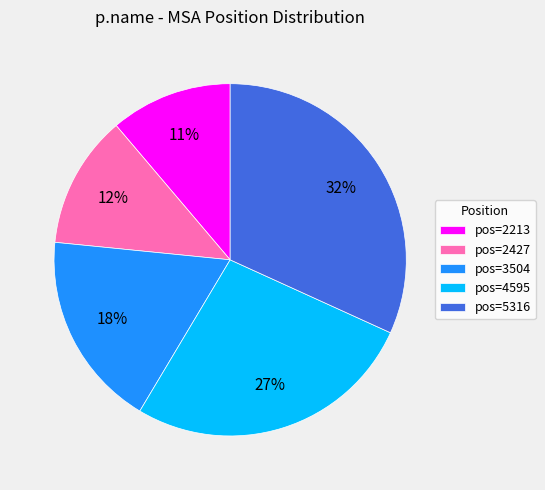

Rank the categories by value from highest to lowest.

pos=5316, pos=4595, pos=3504, pos=2427, pos=2213